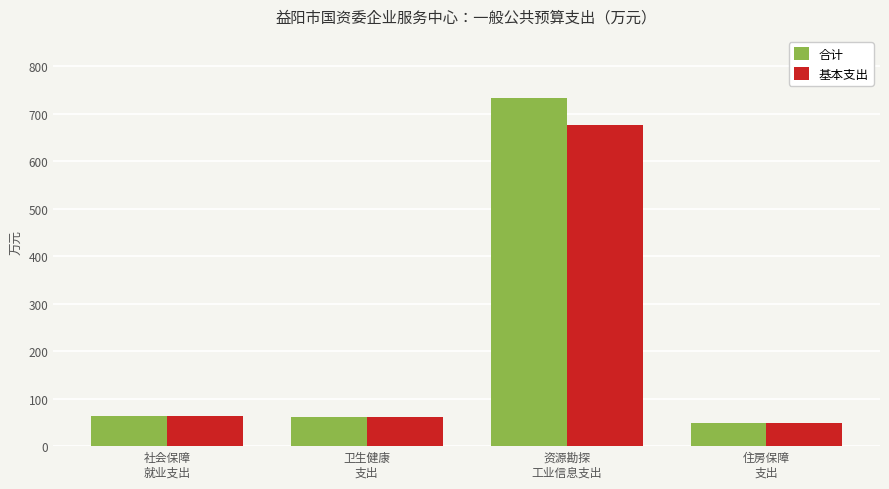

What is the difference between the maximum and minimum values in the 基本支出 series?

627.6